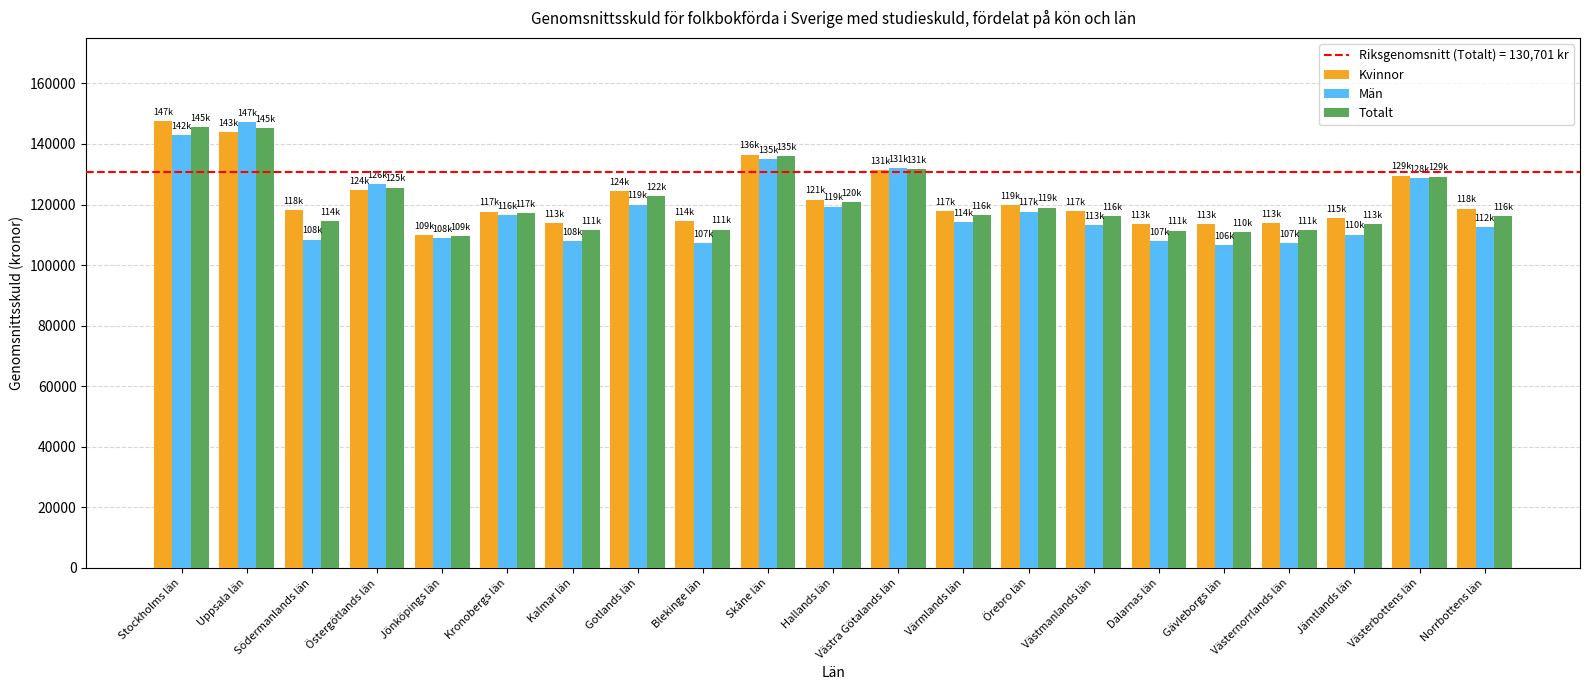

How many bars are there in each group?

3